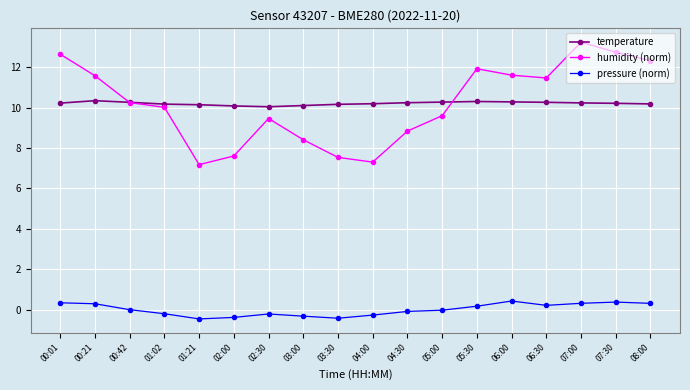

Which series has the largest range (max minus min)?

humidity (norm)